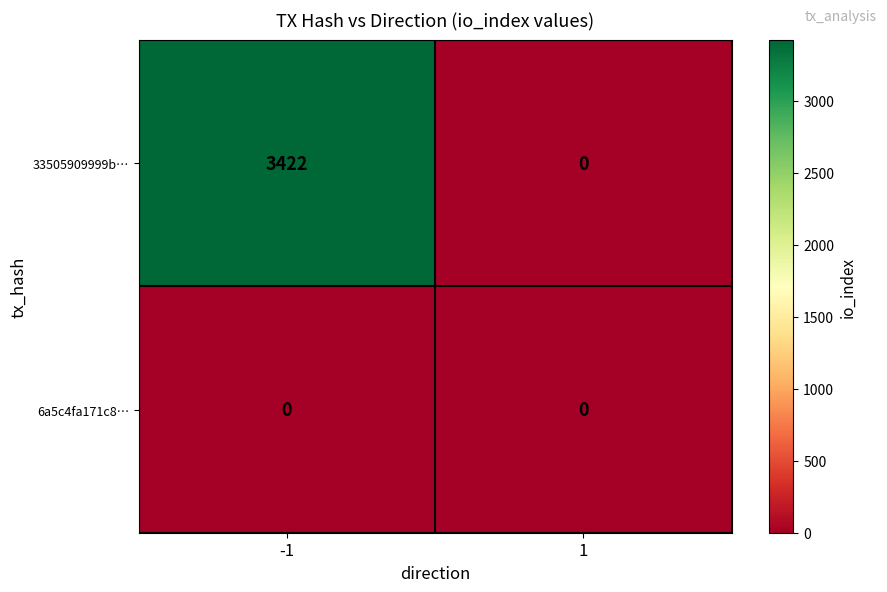

What is the sum of all 33505909999b… values?

3422